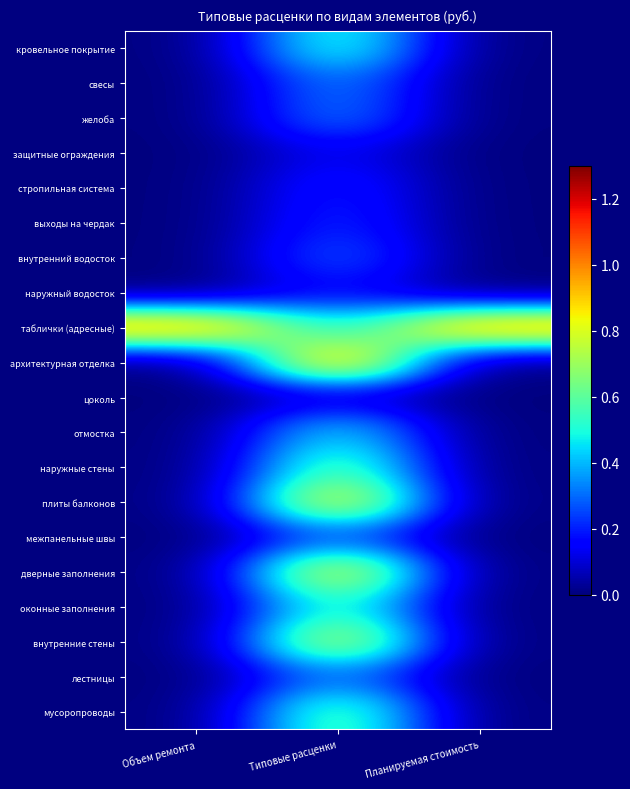

At how many categories does at least one series exceed 0?

3